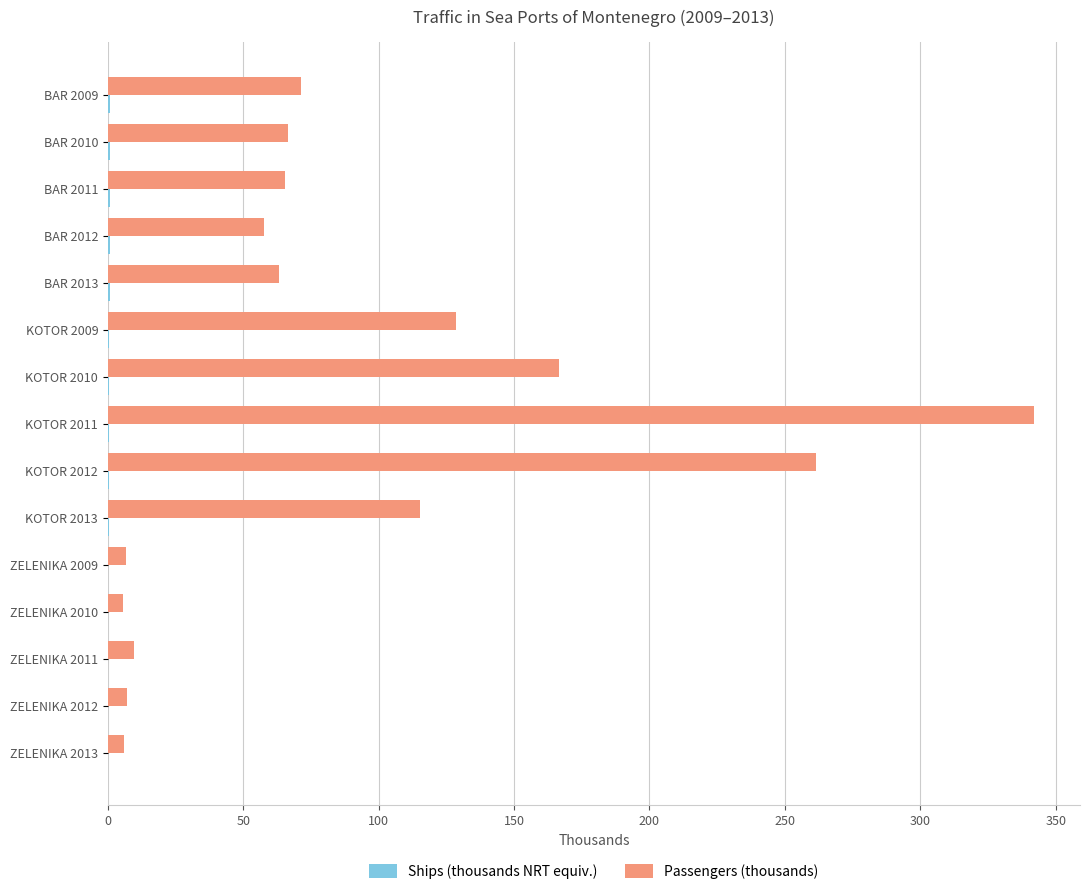

At which label is Passengers (thousands) closest to 173?

KOTOR 2010